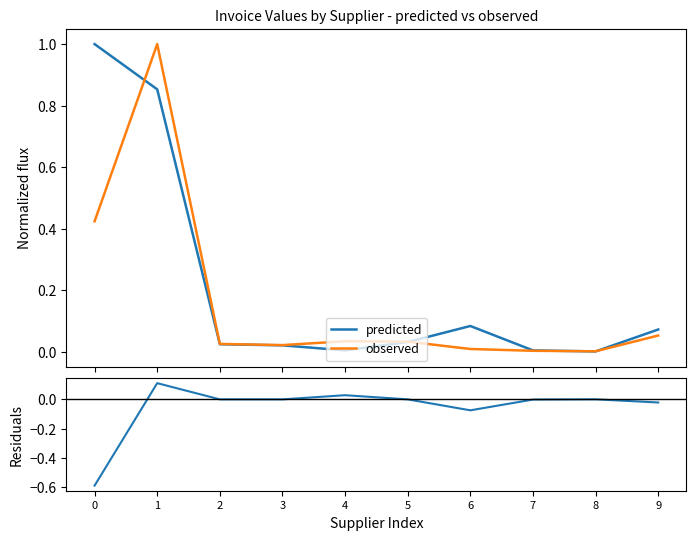

What is the difference between the second highest and minimum values in the observed series?

0.4